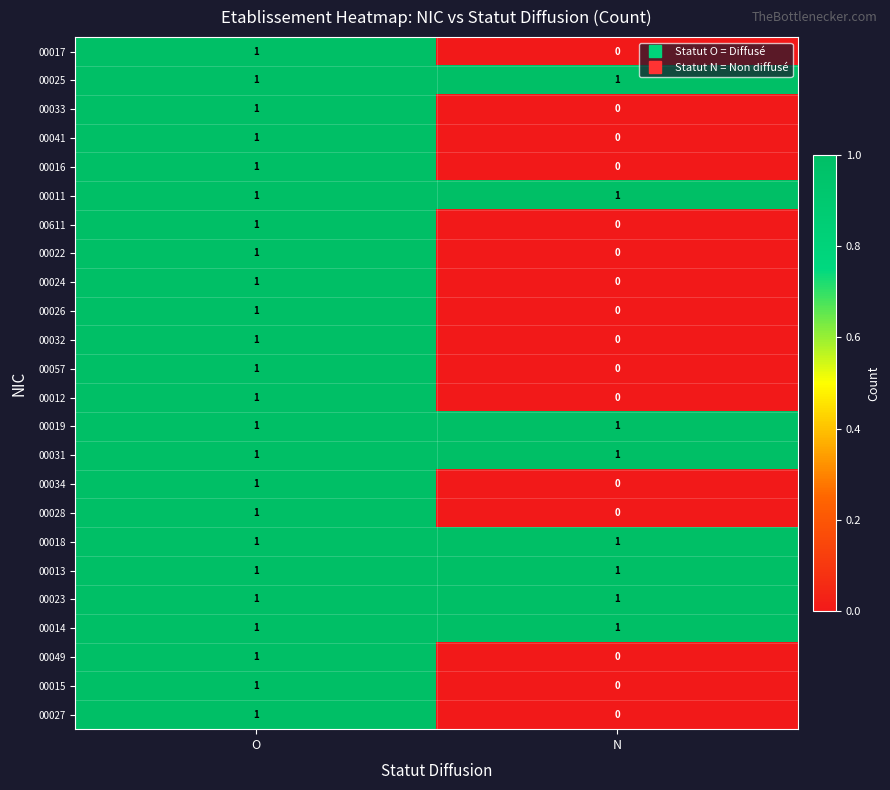

Where is 00057 nearest to the value 0?

N